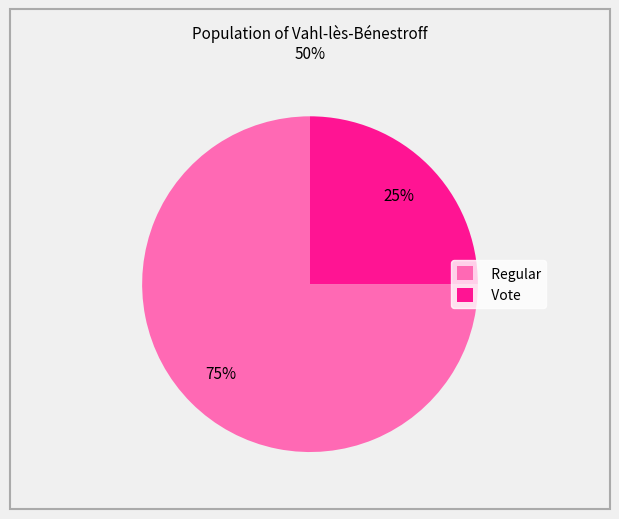

Does any single category account for the majority?

Yes